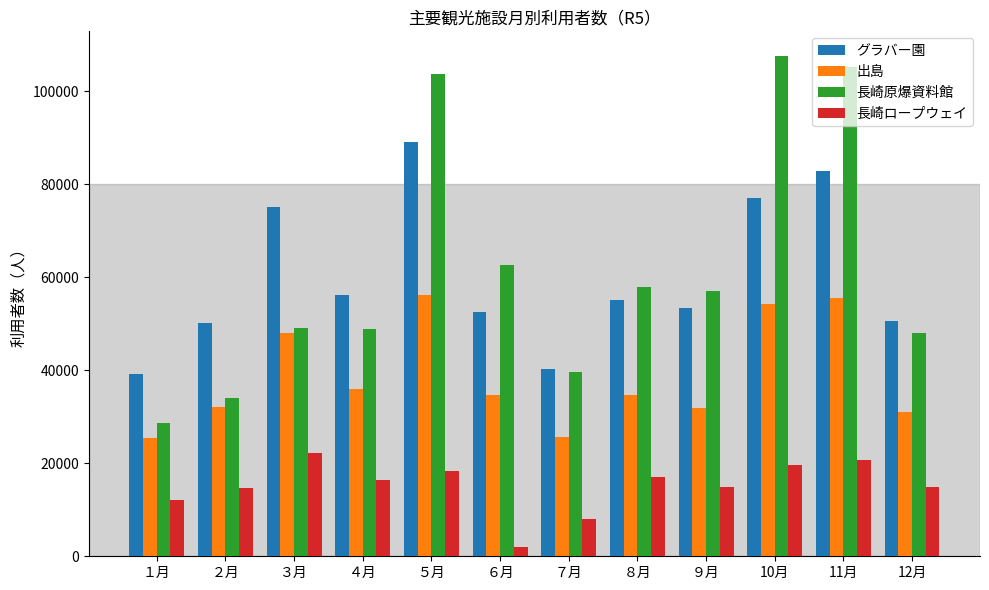

What position from the left is ９月?

9